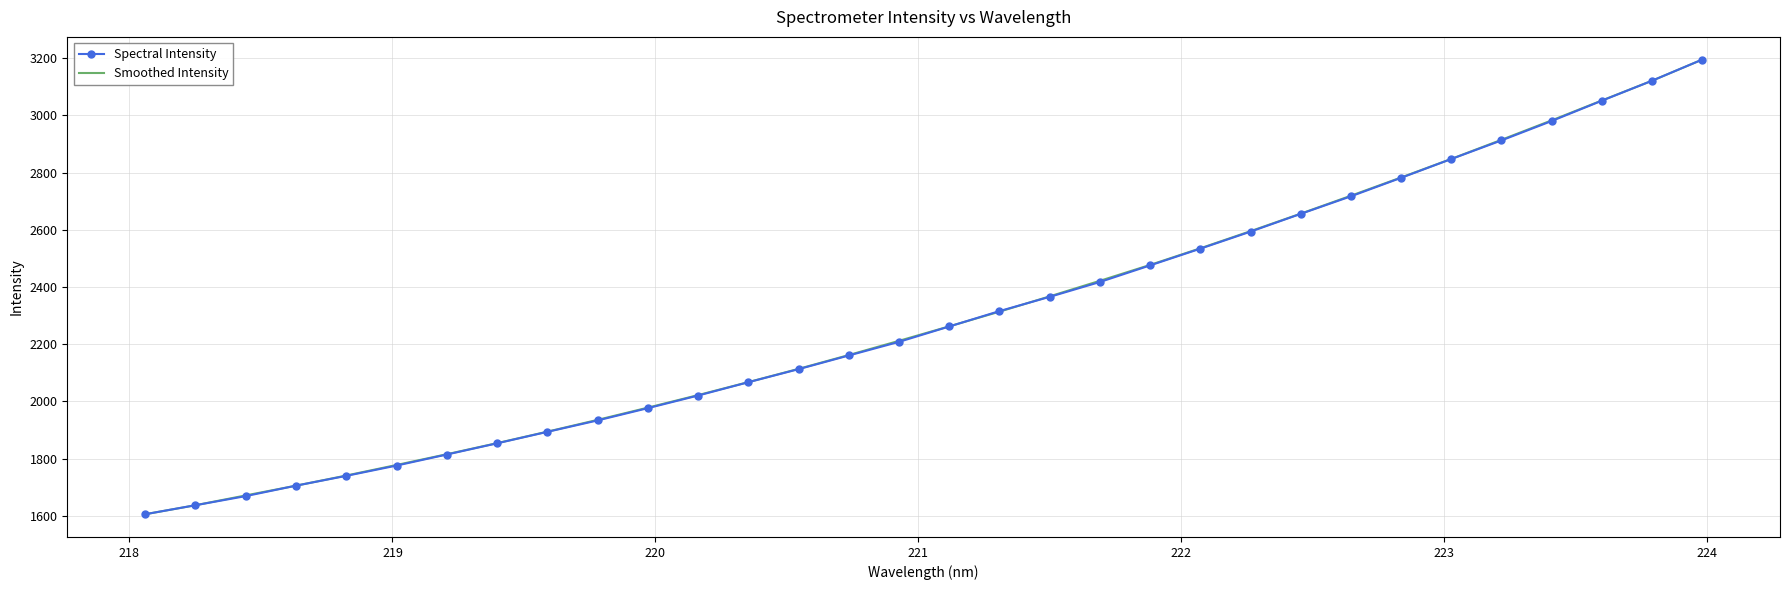

What is the maximum value shown in the chart?

3195.4